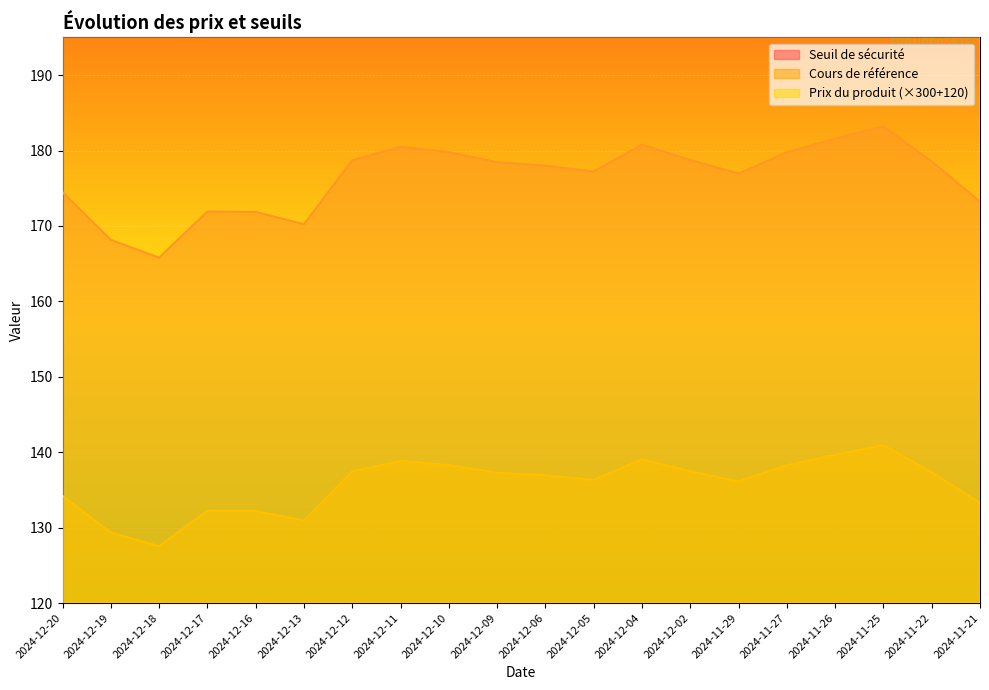

Where is Cours de référence nearest to the value 134?

2024-12-20